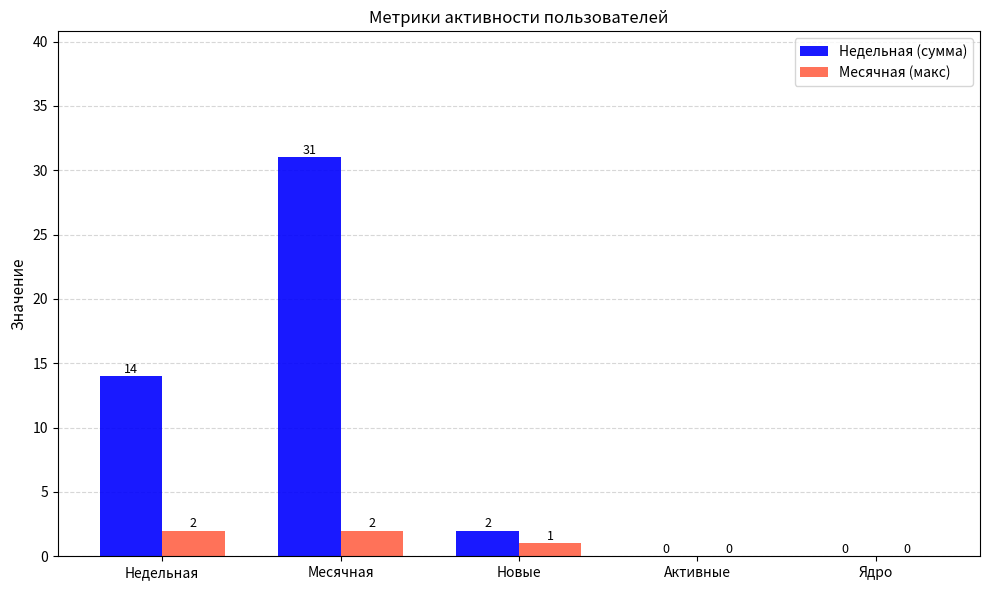

What is the maximum value for Месячная (макс)?

2